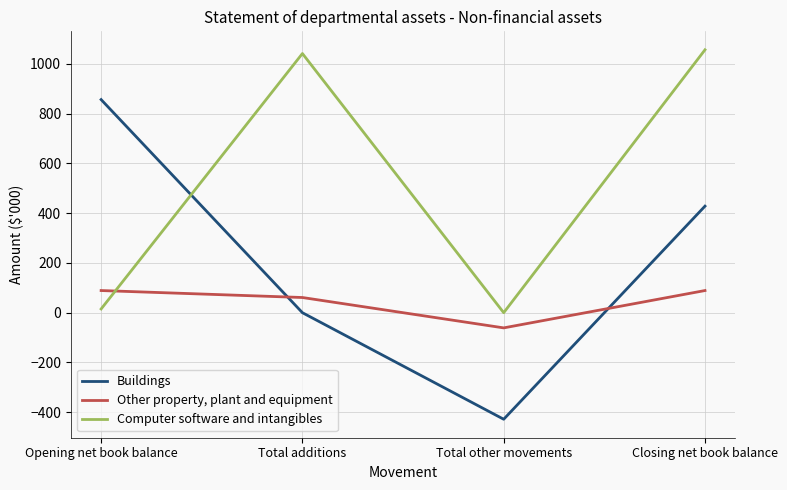

The value of Computer software and intangibles at Total additions is 1675. True or false?

False